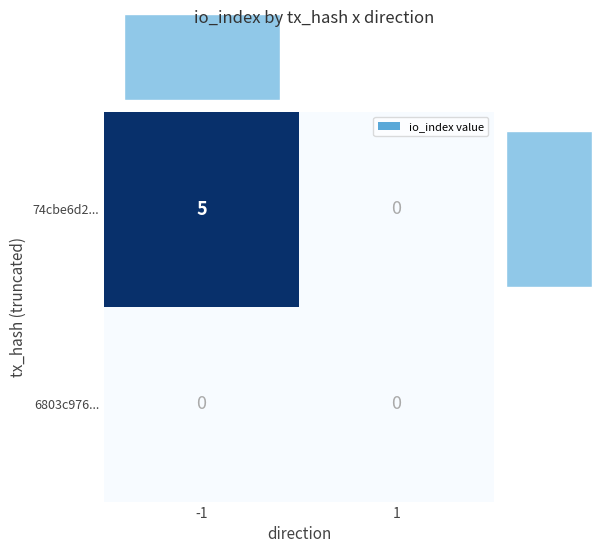

The value of col sum at 1 is 0. True or false?

True